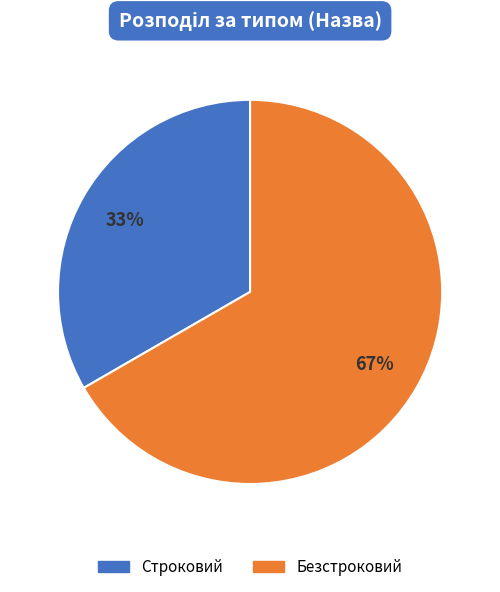

What percentage is the Строковий slice, to the nearest percent?

33%